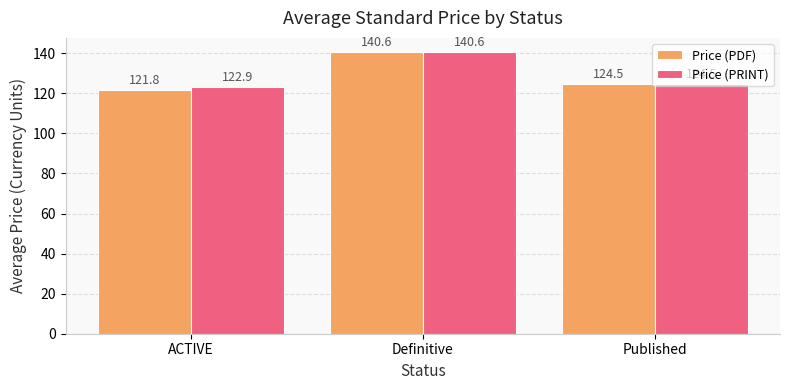

What is the value of the Price (PDF) bar at the 2nd from the left?

140.6